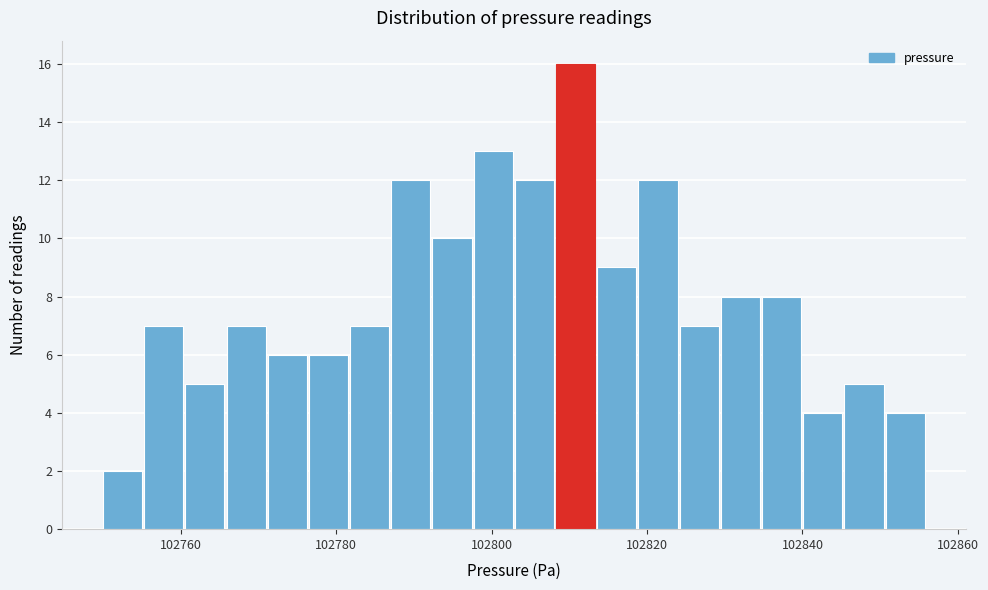

Read against the x-axis, roughly where is the centre of the tallest bar?

102810